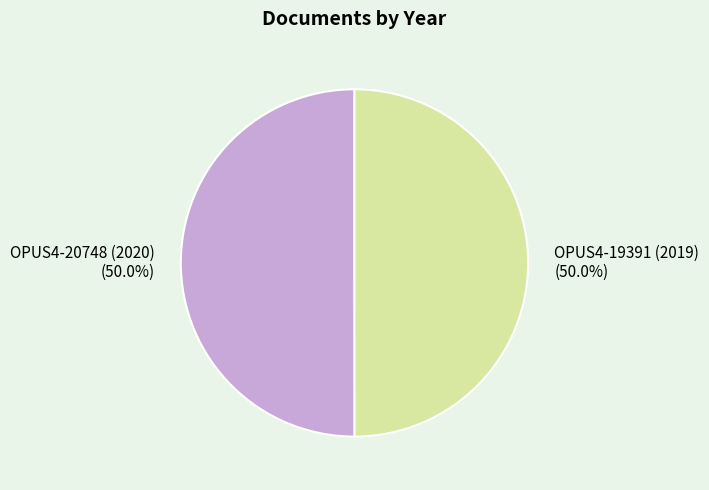

Do OPUS4-20748 (2020) and OPUS4-19391 (2019) together represent more than half of the pie?

Yes